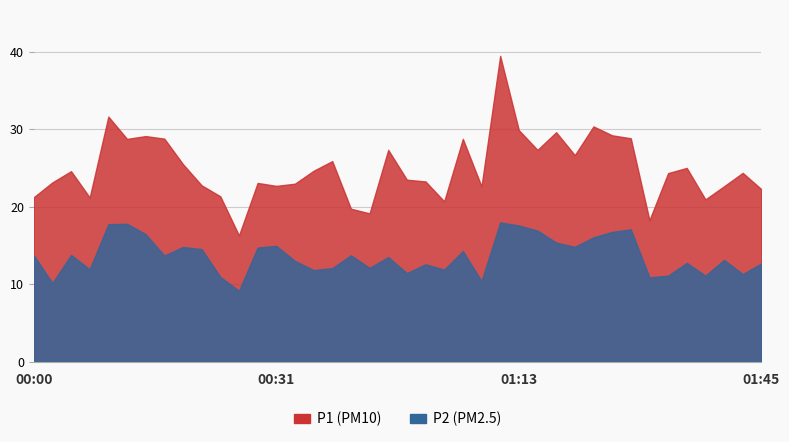

What is the difference between the P2 values at 01:27 and 00:36?

0.9